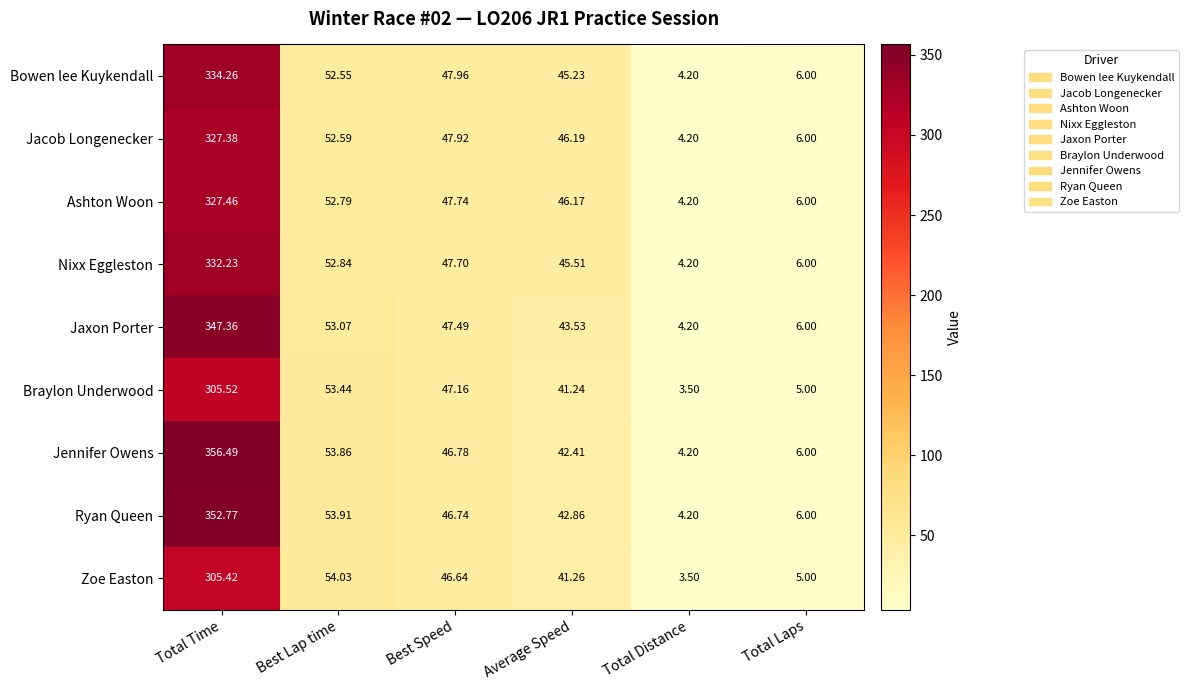

At which label does Jaxon Porter first exceed 47?

Total Time